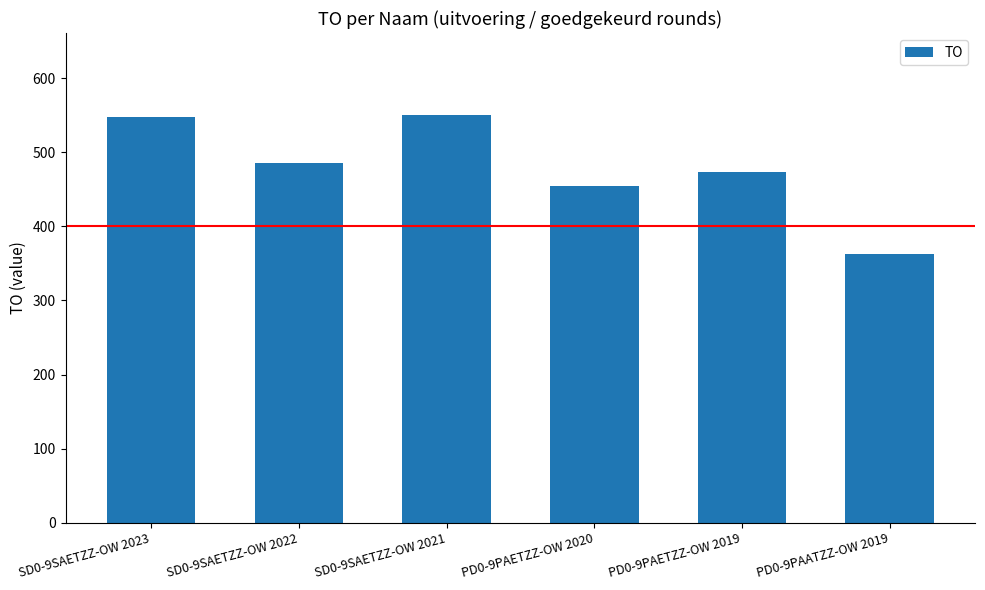

What is the sum of the values at SD0-9SAETZZ-OW 2021 and PD0-9PAETZZ-OW 2020?

1006